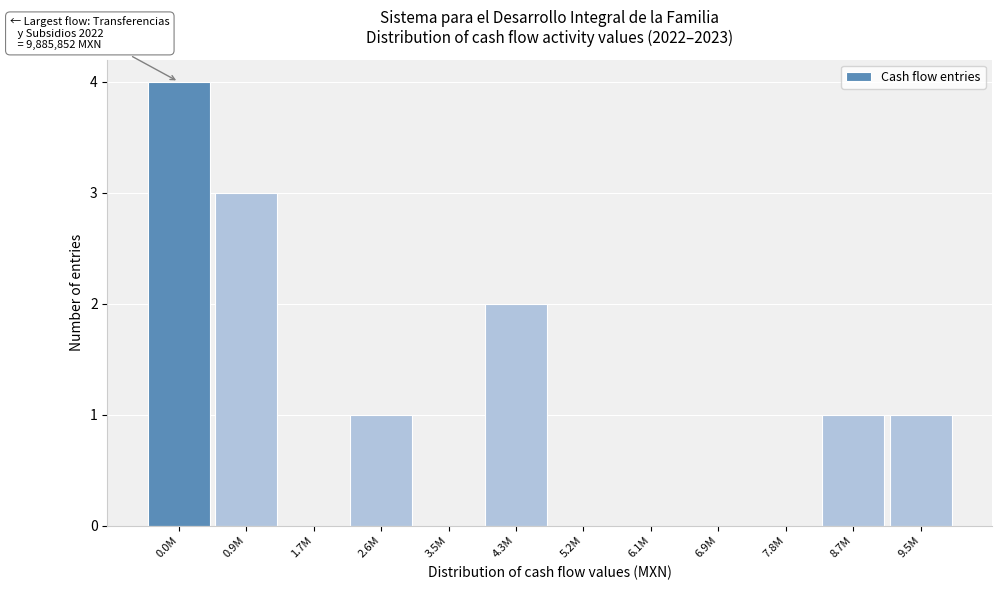

Reading left to right, transcribe all the data shown in this chart.

0.0M=4	0.9M=3	1.7M=0	2.6M=1	3.5M=0	4.3M=2	5.2M=0	6.1M=0	6.9M=0	7.8M=0	8.7M=1	9.5M=1